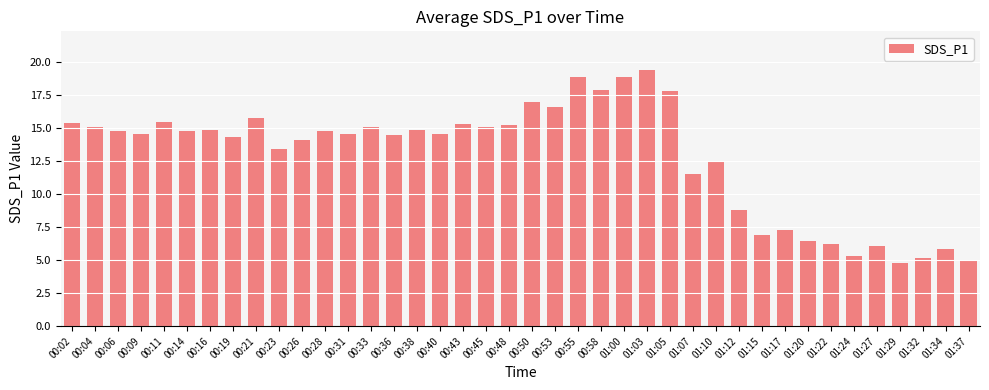

Is it true that the value at 01:20 is 6.5?

True